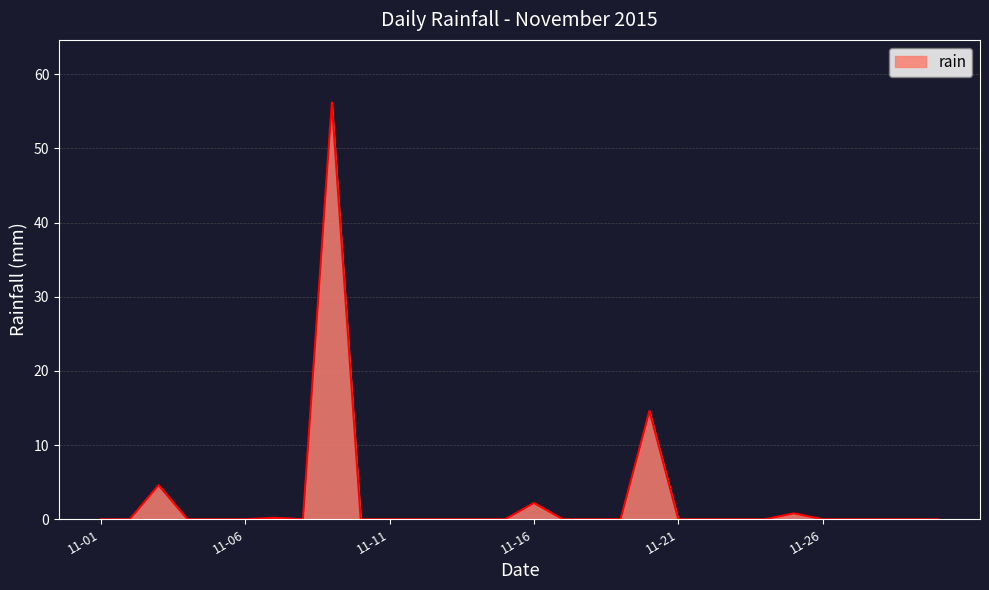

Does the chart have visible grid lines?

Yes